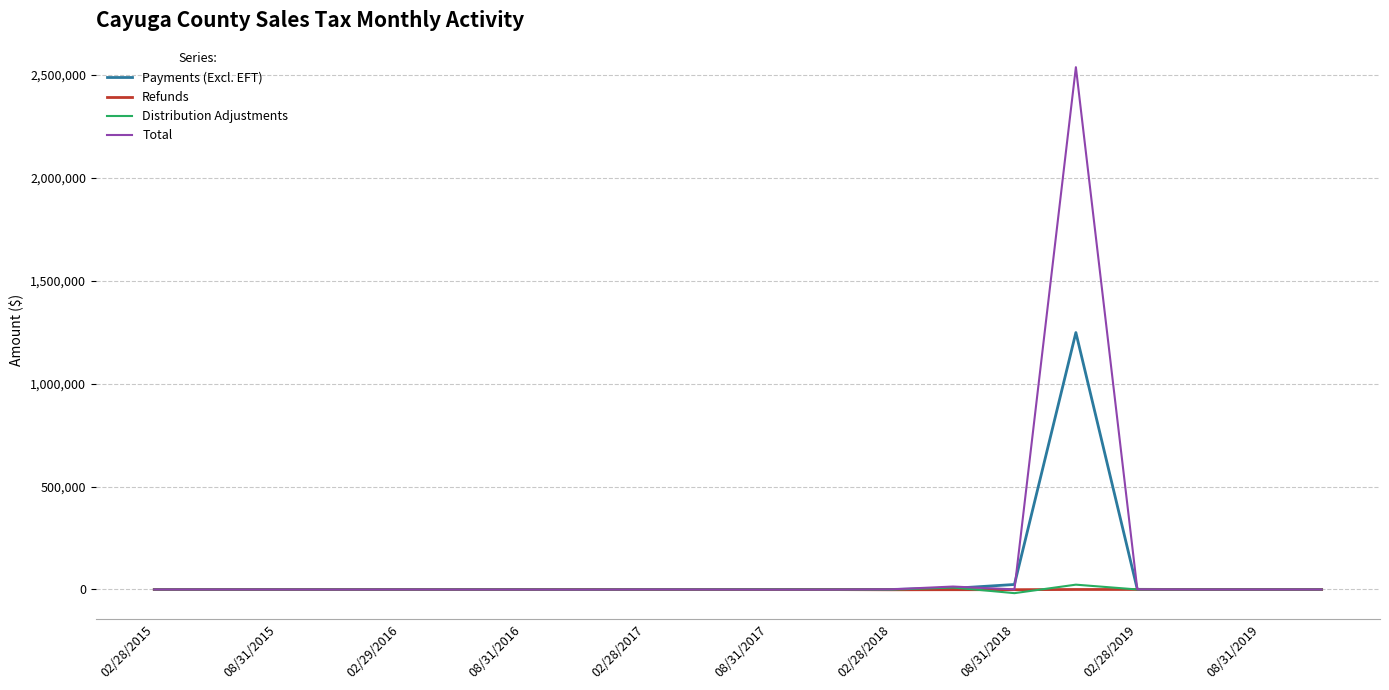

What is the greatest value displayed?

2536877.3